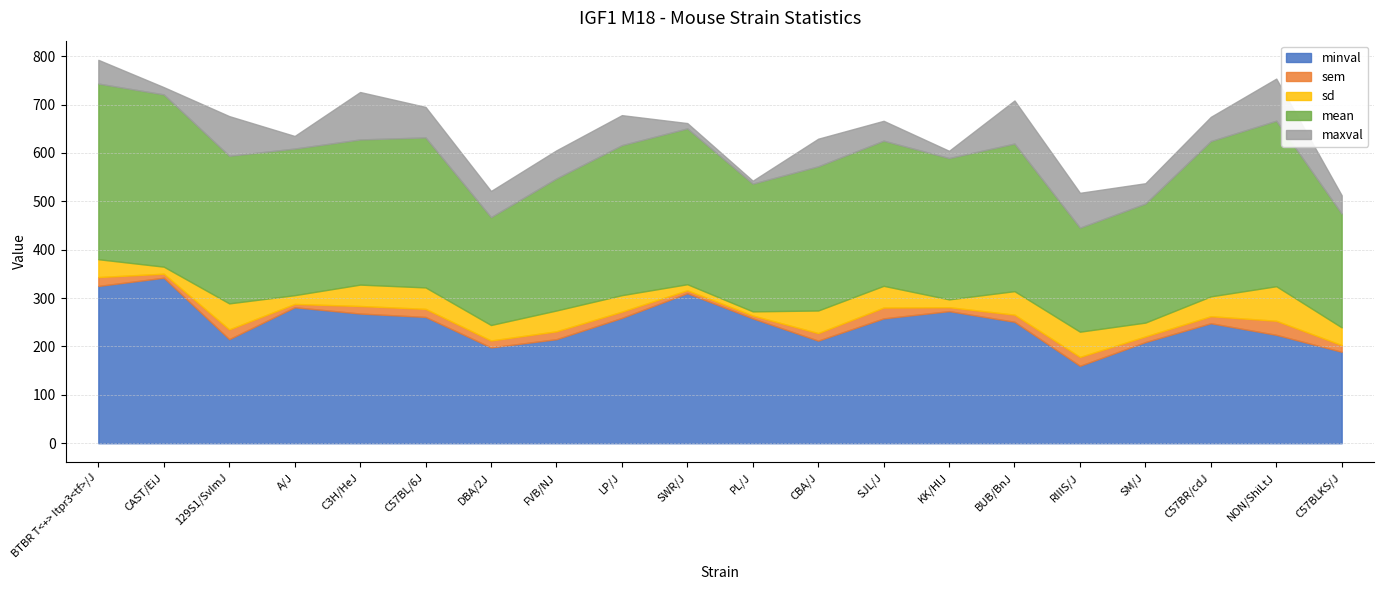

Between DBA/2J and C57BR/cdJ, which series saw the biggest shift?

mean